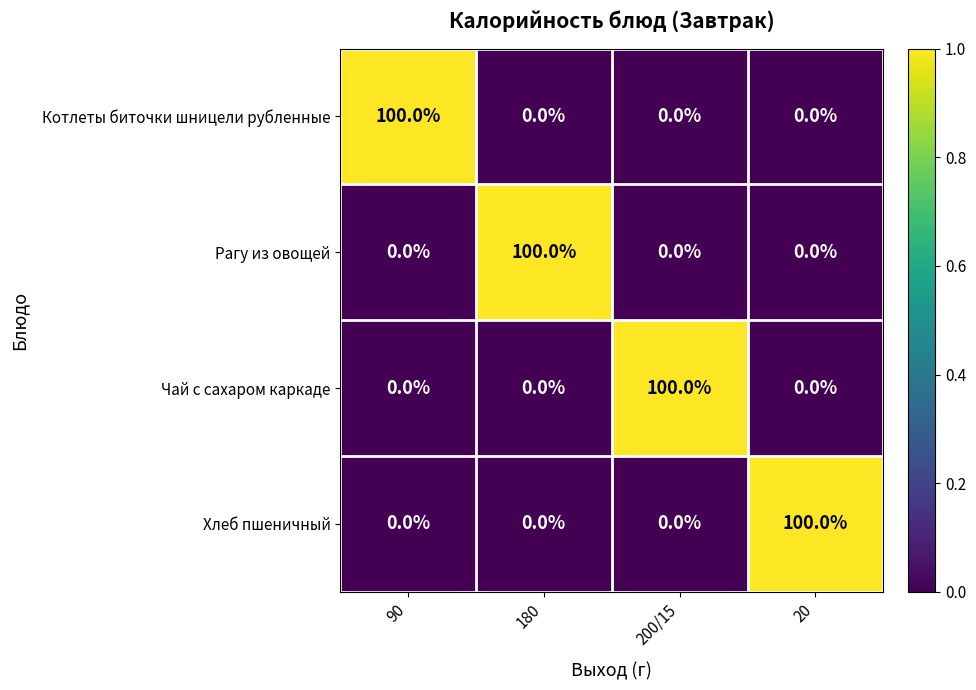

How many data points does each series have?

4